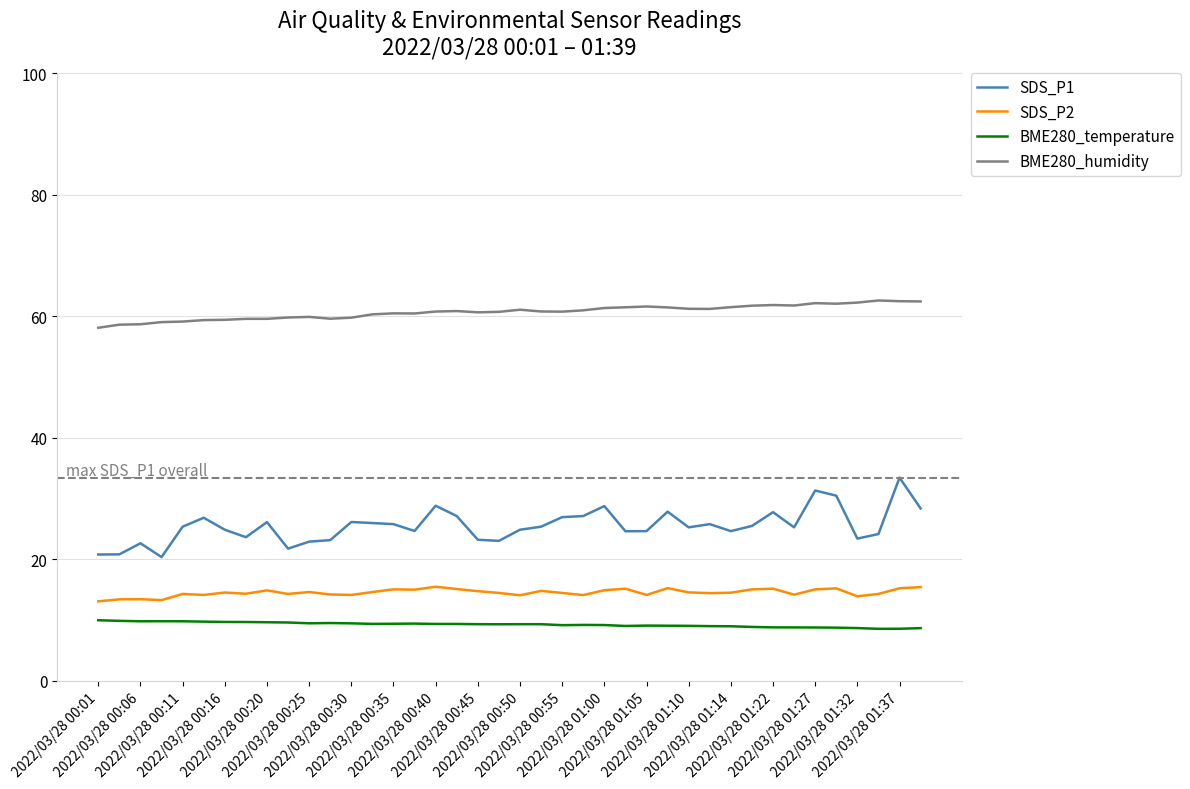

What is the difference between the maximum and minimum values in the BME280_temperature series?

1.4